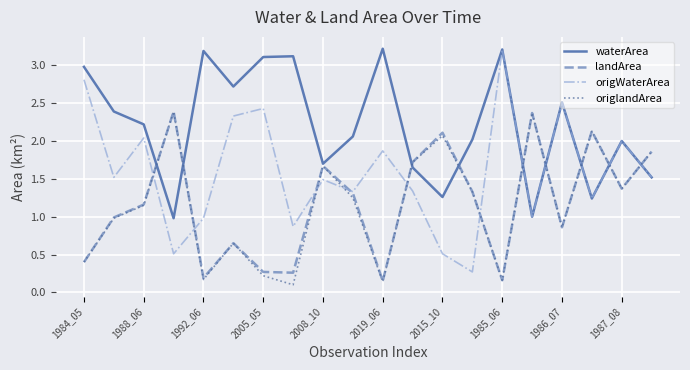

Which series has the largest total across all categories?

waterArea